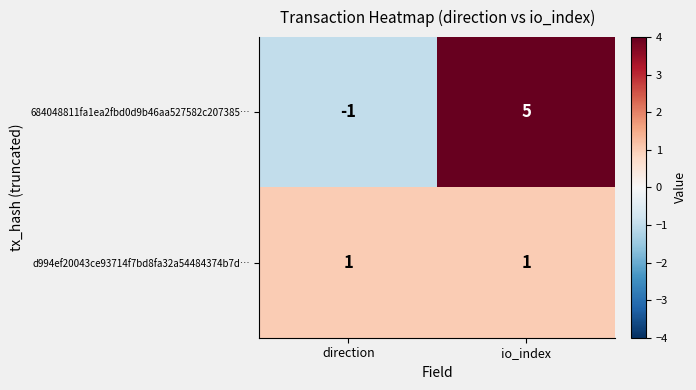

What is the sum of all 684048811fa1ea2fbd0d9b46aa527582c207385… values?

4